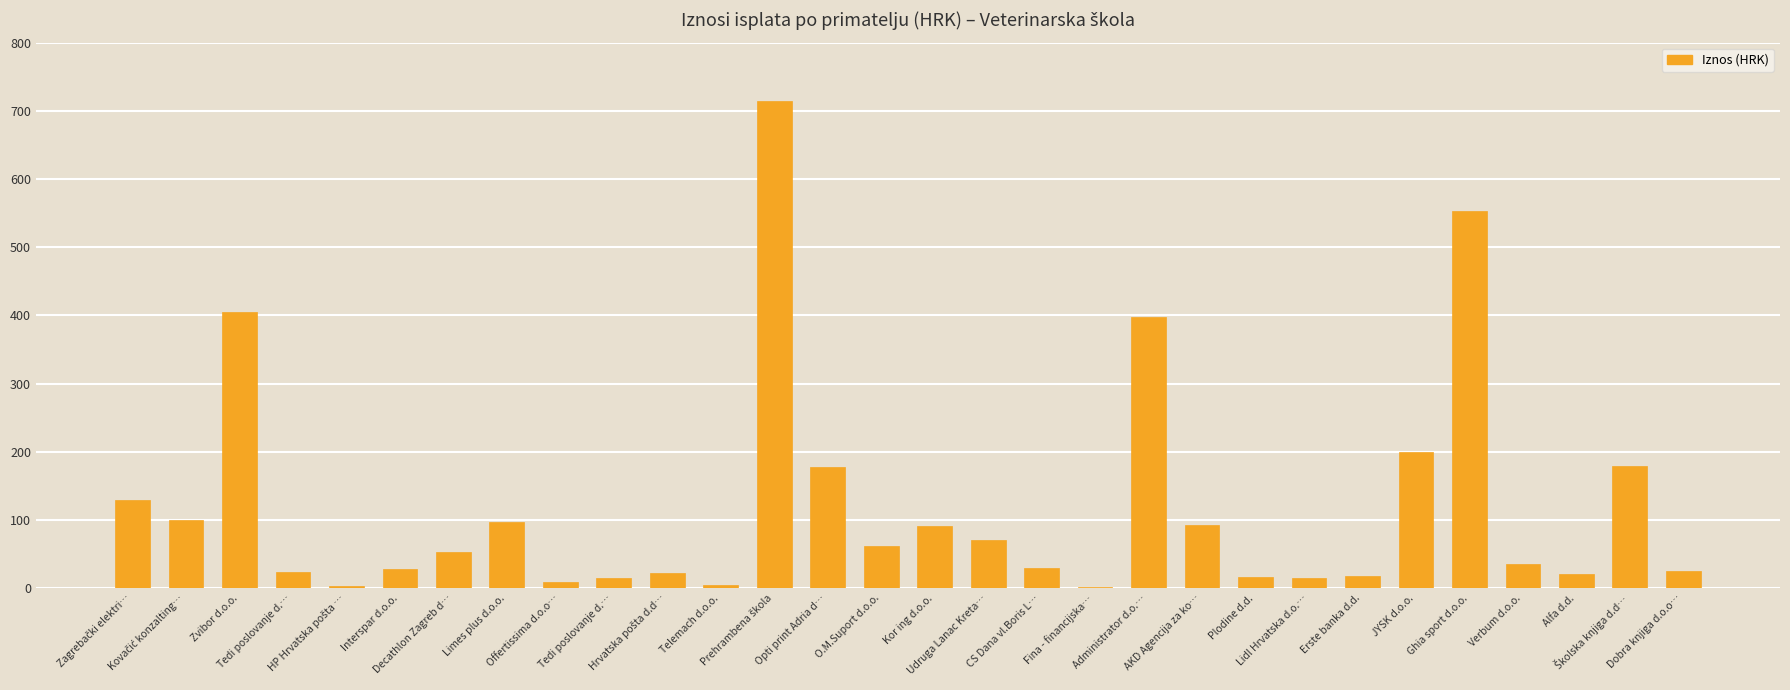

How many series are shown in this chart?

1